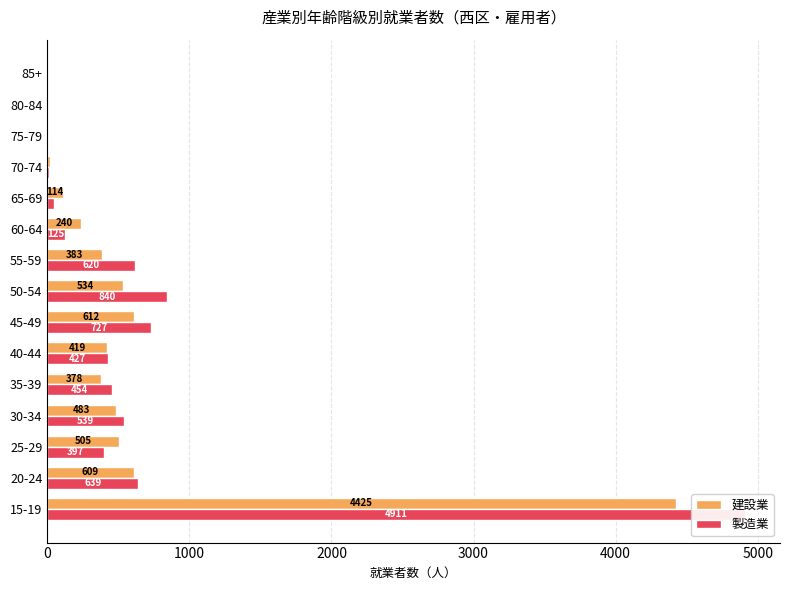

The value of 建設業 at 15-19 is 6887. True or false?

False